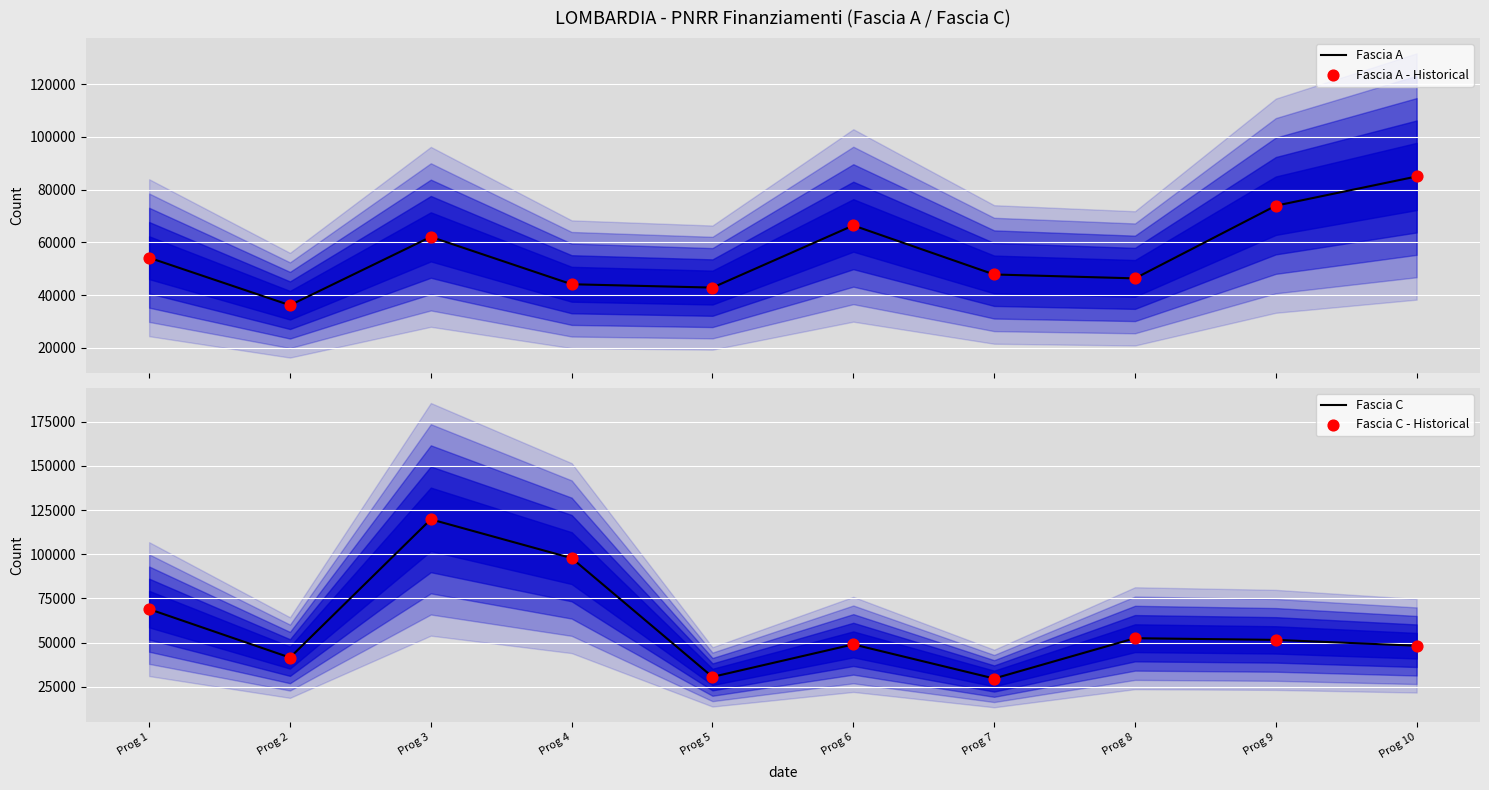

At how many categories does at least one series exceed 111126?

1